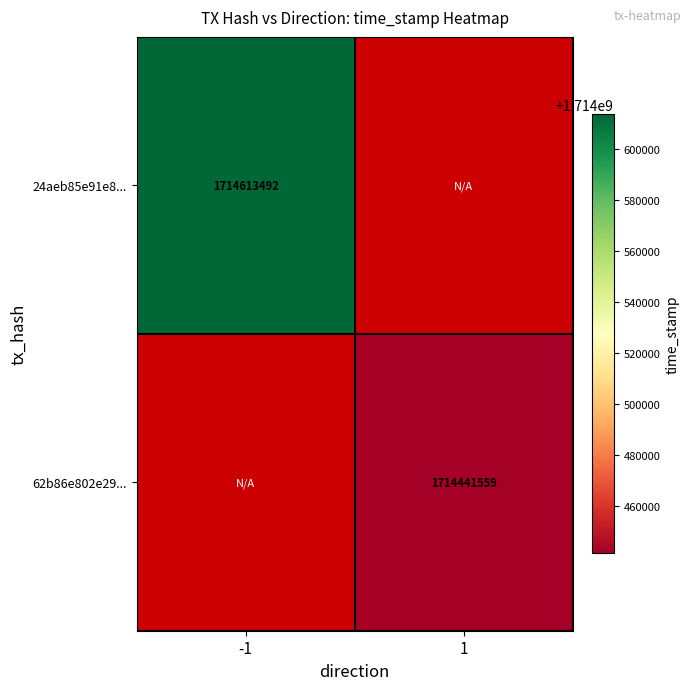

How many data points does each series have?

2